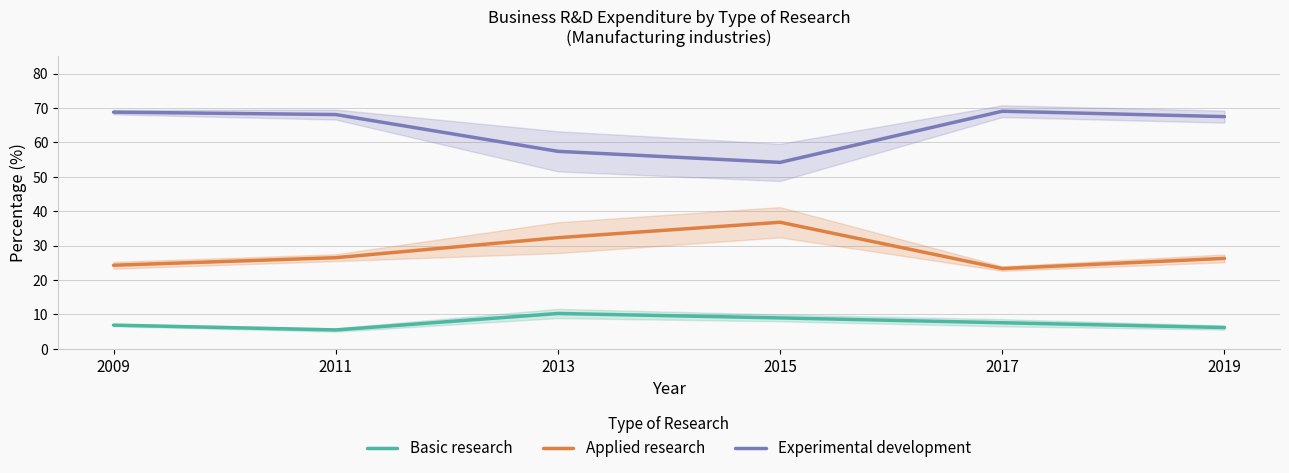

The value of Applied research at 2013 is 46.6. True or false?

False